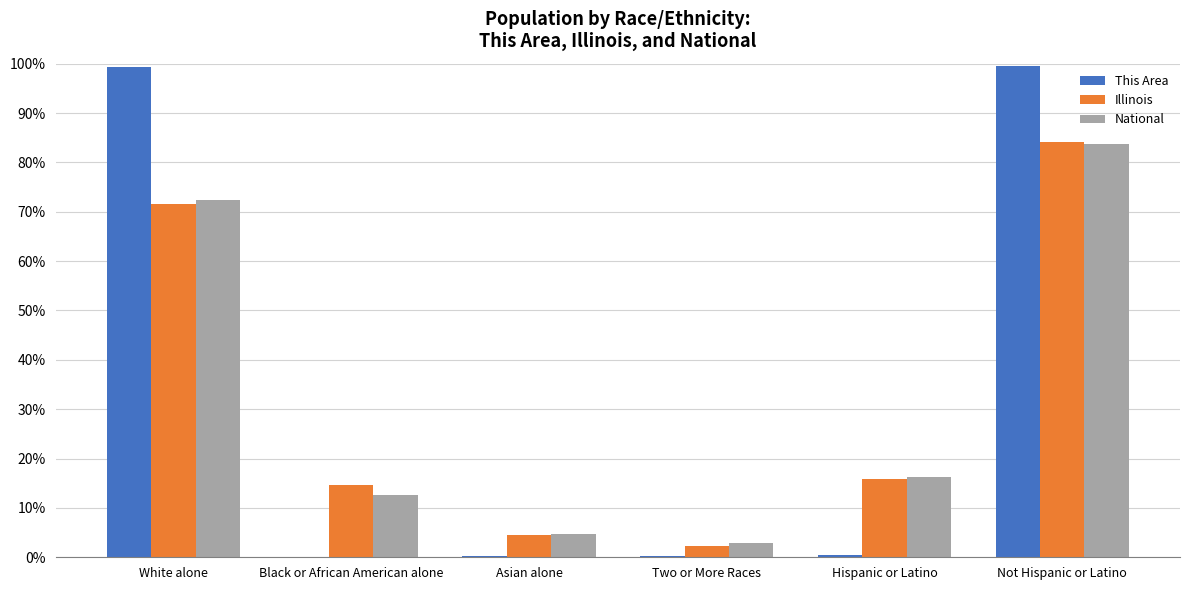

Where is National nearest to the value 43?

Hispanic or Latino